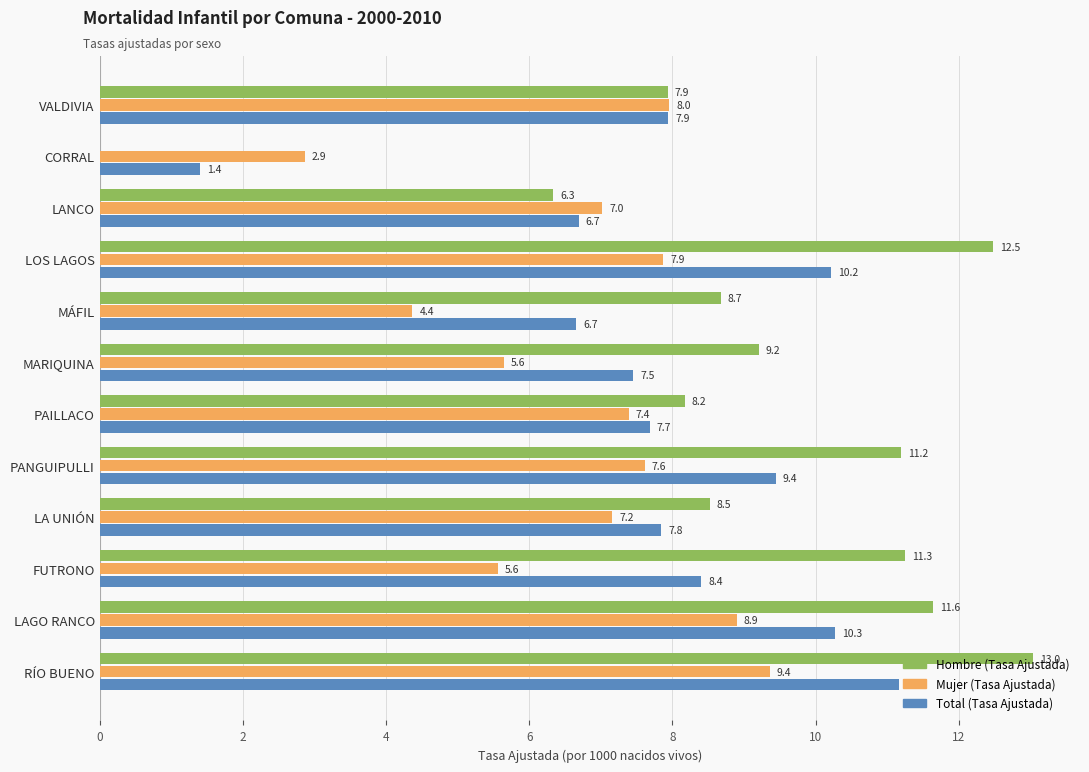

Which series has the largest total across all categories?

Hombre (Tasa Ajustada)